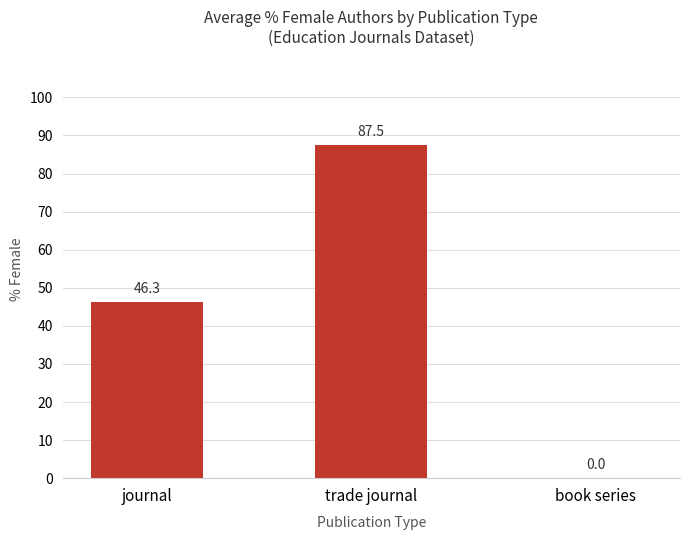

At which label does the data first exceed 46?

journal